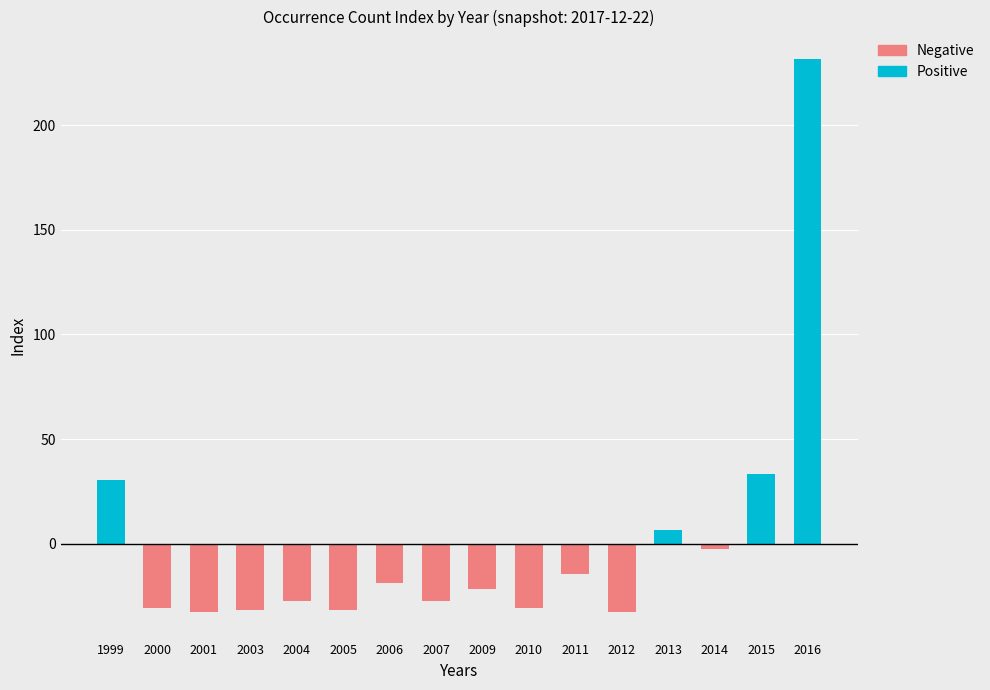

What is the difference between the values at 2012 and 2009?

11